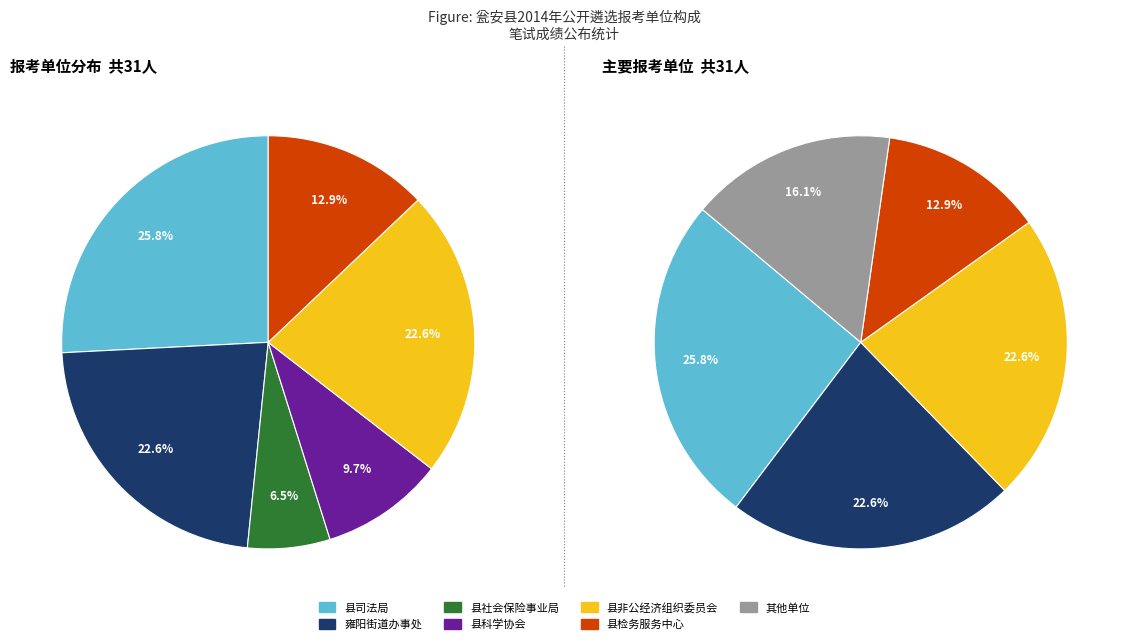

Which category has the smallest portion of the pie?

县社会保险事业局